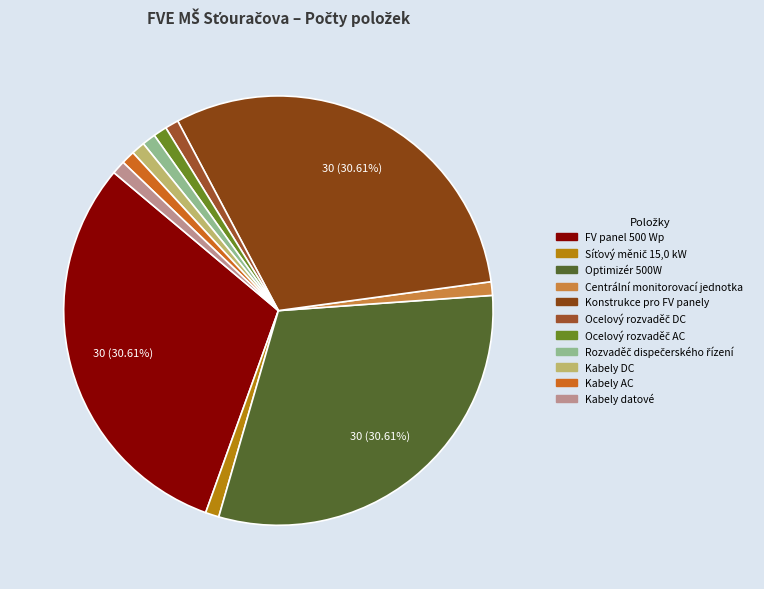

How many slices are in this pie chart?

11